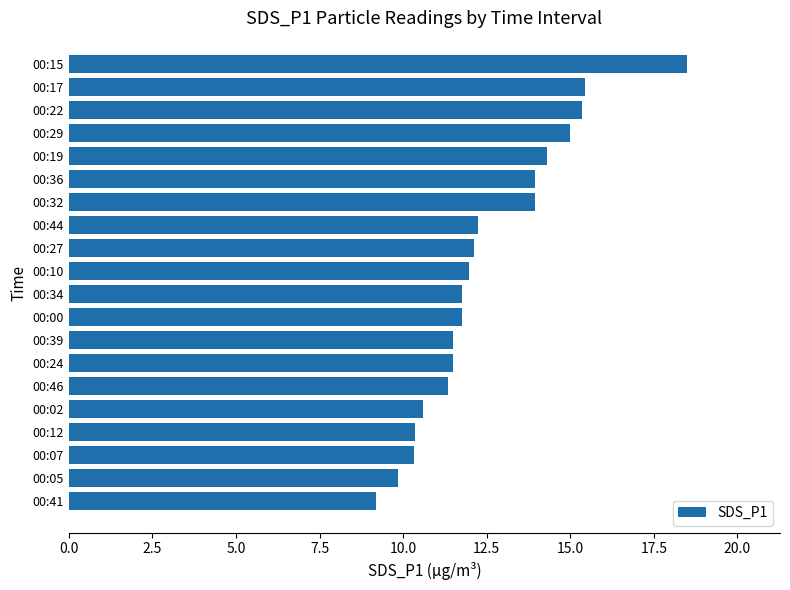

What value does the data have at 00:27?

12.1